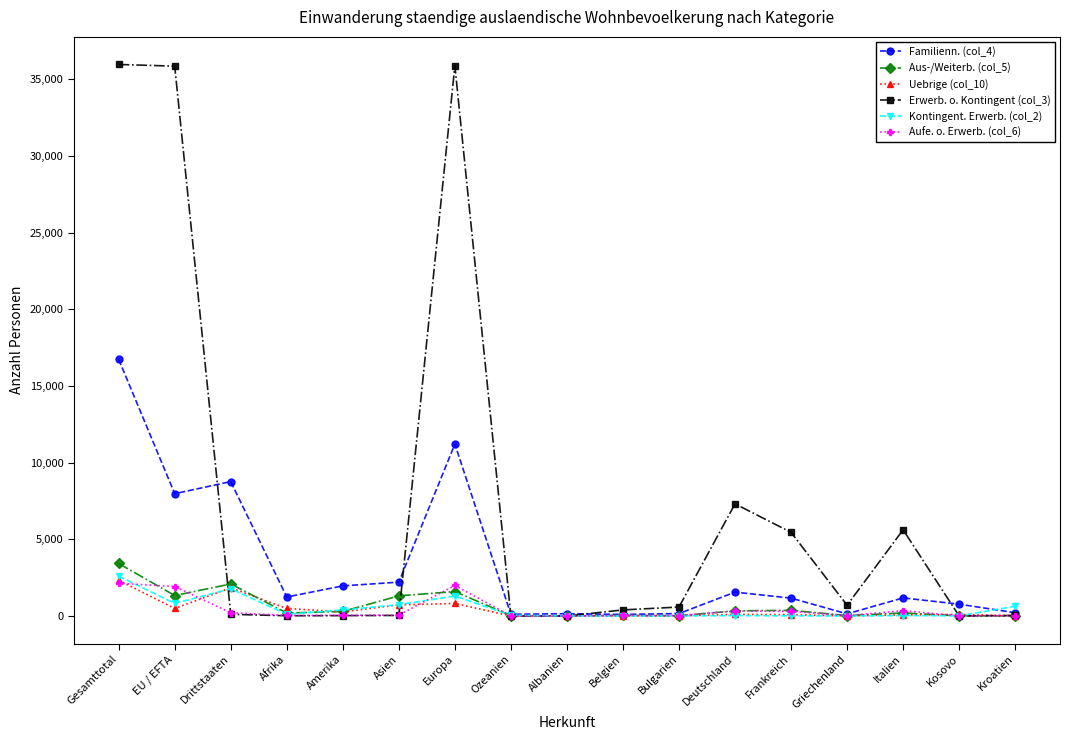

How many distinct data groups are displayed?

6